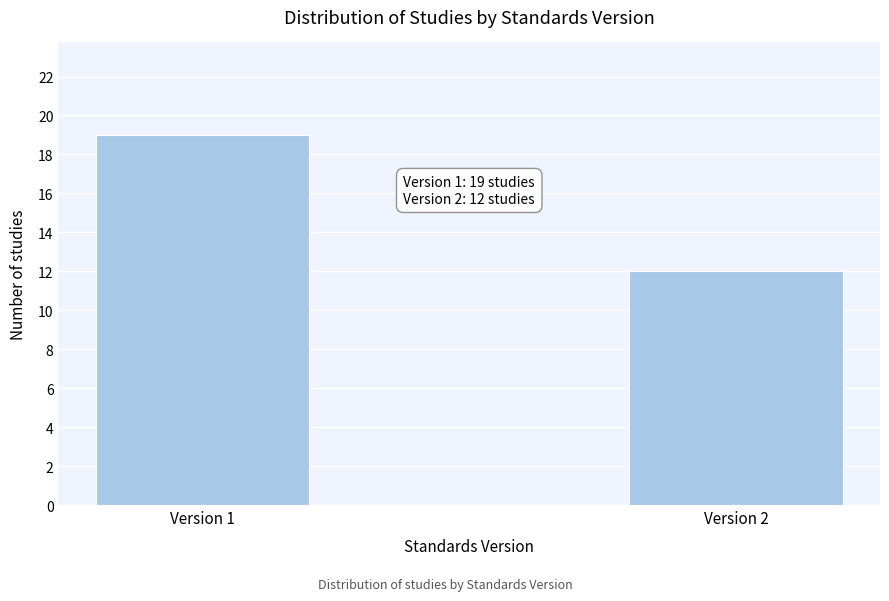

Reading left to right, extract all data points from this chart.

Version 1=19	Version 2=12